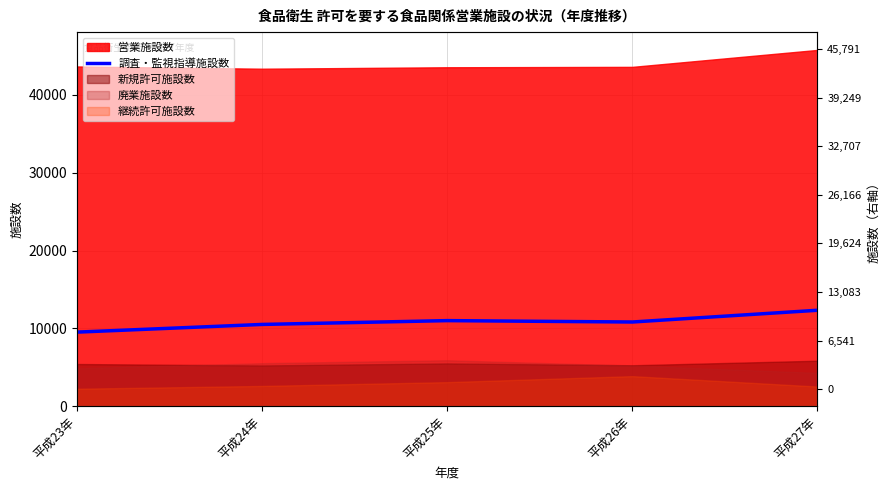

What is the difference between the second highest and minimum values?

1478